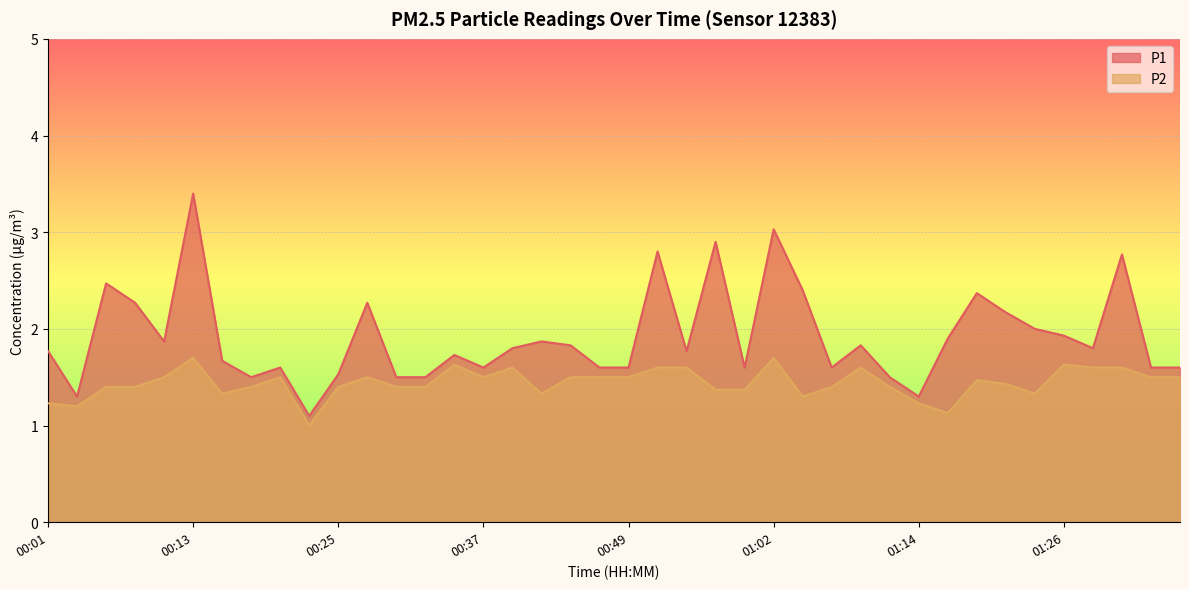

What is the approximate value of P2 at 00:40?

1.6